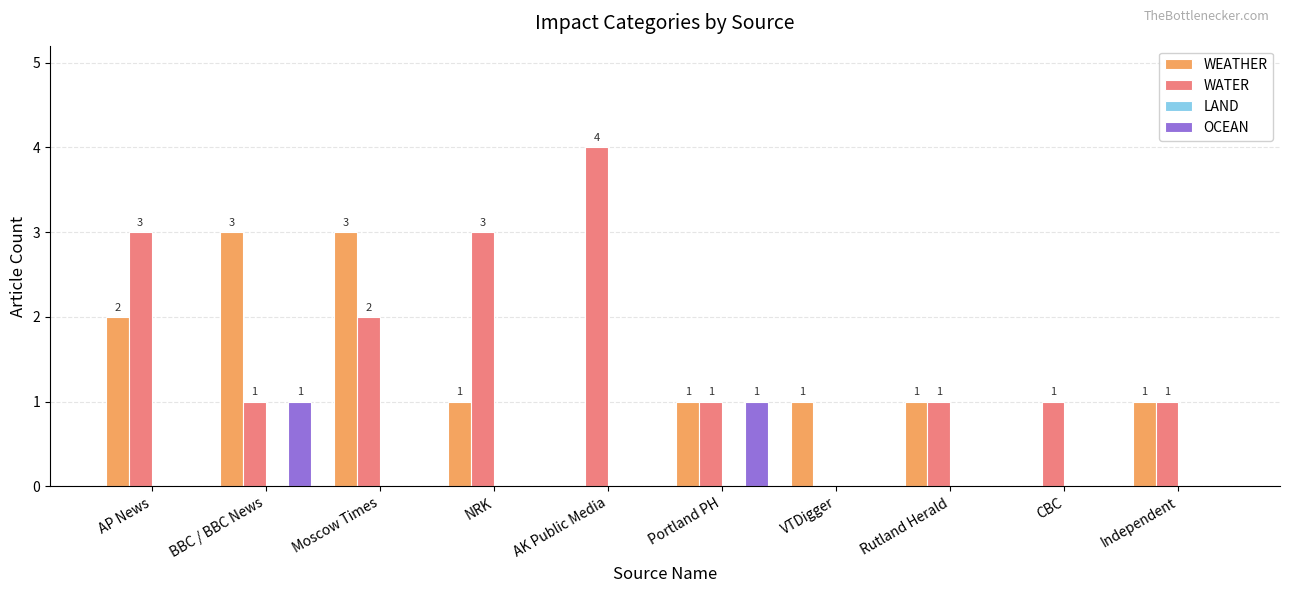

Is the value of WATER at Moscow Times greater than the value of WEATHER at NRK?

Yes